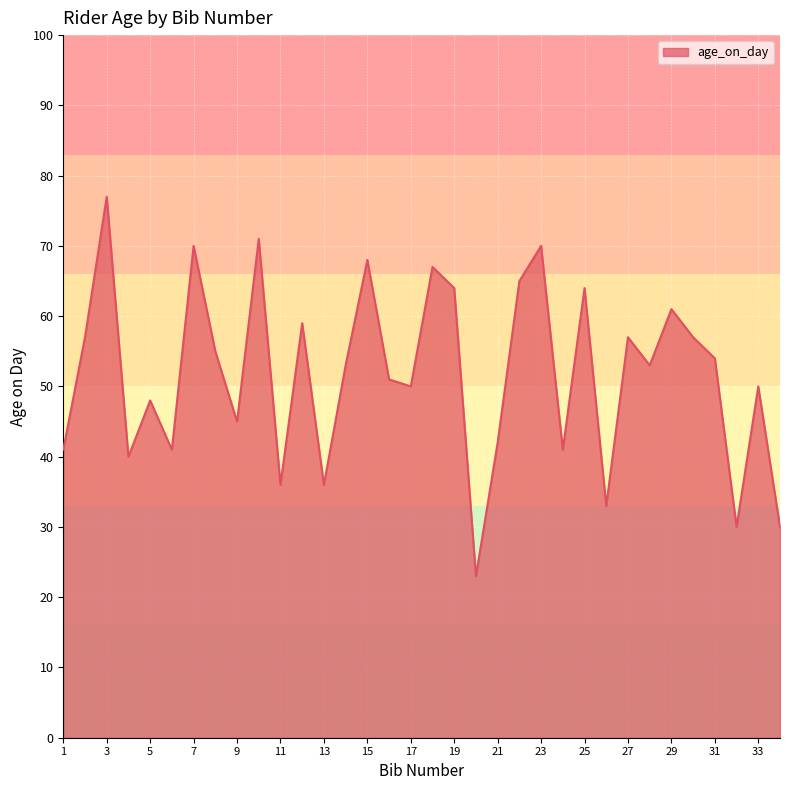

What is the difference between the maximum and minimum values?

54